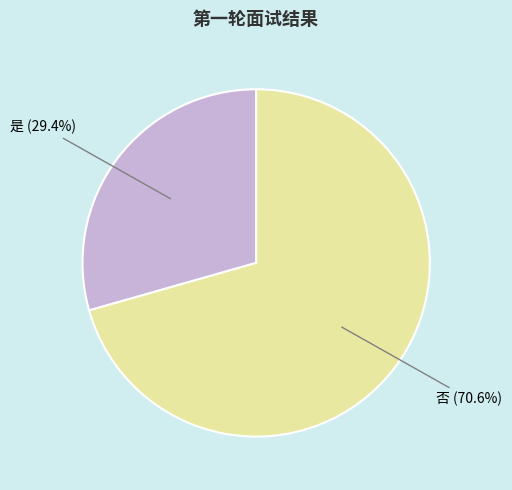

Is there any slice that represents more than half of the pie?

Yes